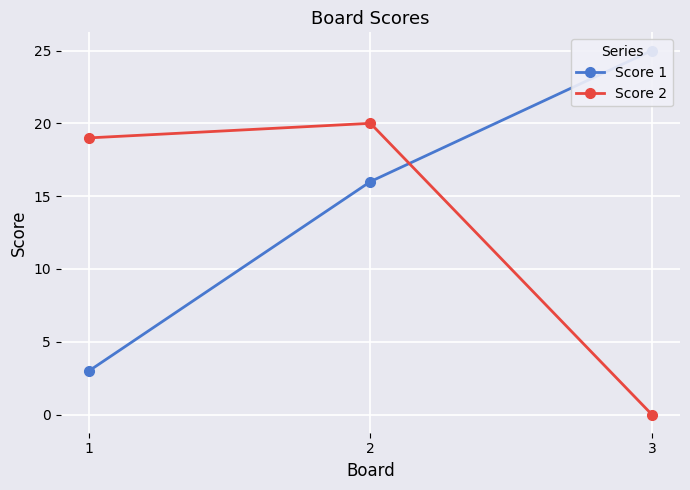

How many values in the Score 2 series are below 19?

1